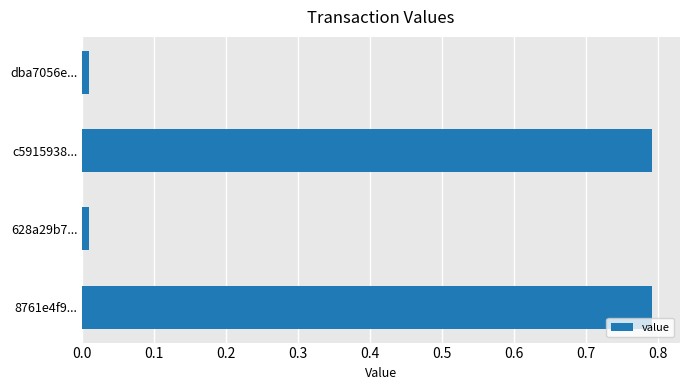

The value at 8761e4f9... is 0.3. True or false?

False